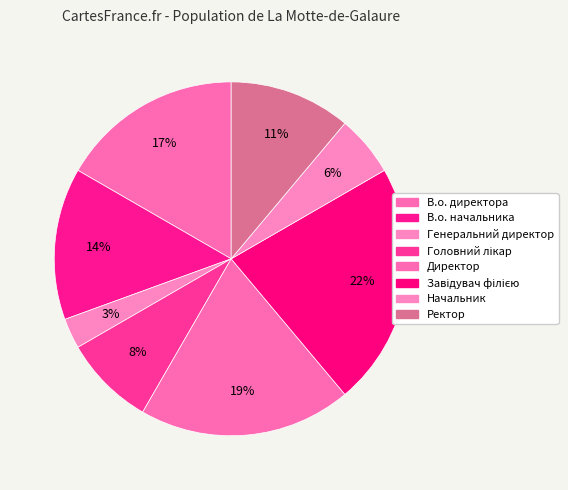

What is the smallest slice in the pie chart?

Генеральний директор